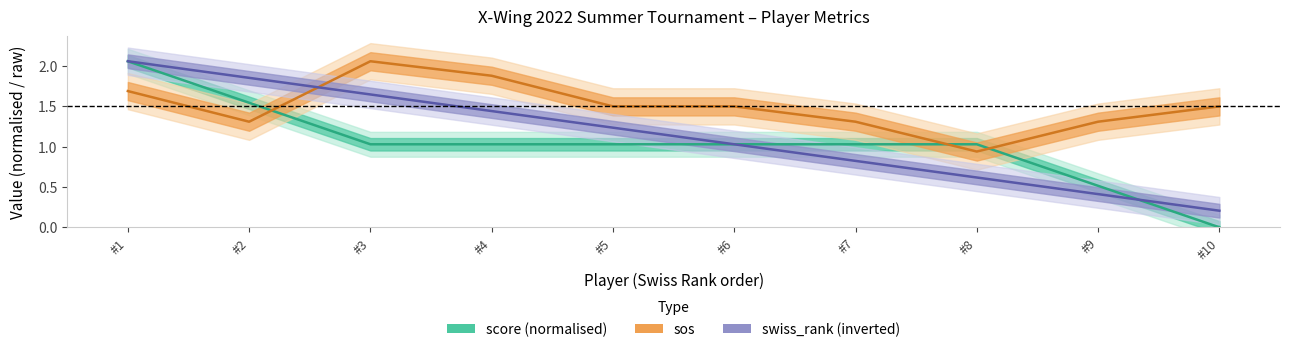

Where is score (normalised) nearest to the value 1?

#3